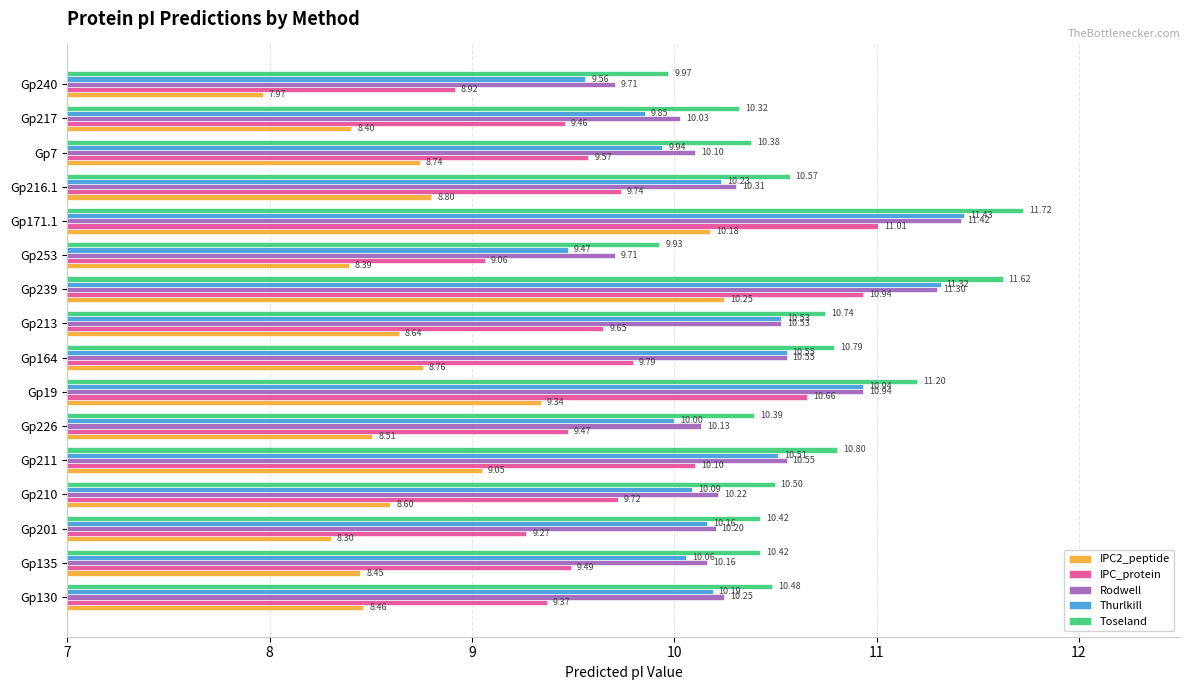

Which series has the largest range (max minus min)?

IPC2_peptide